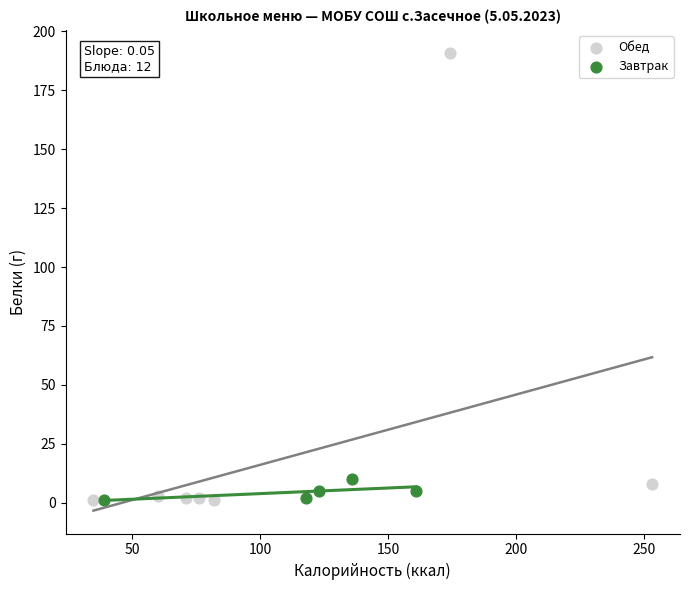

What are all the series names shown in the legend?

Обед, Завтрак